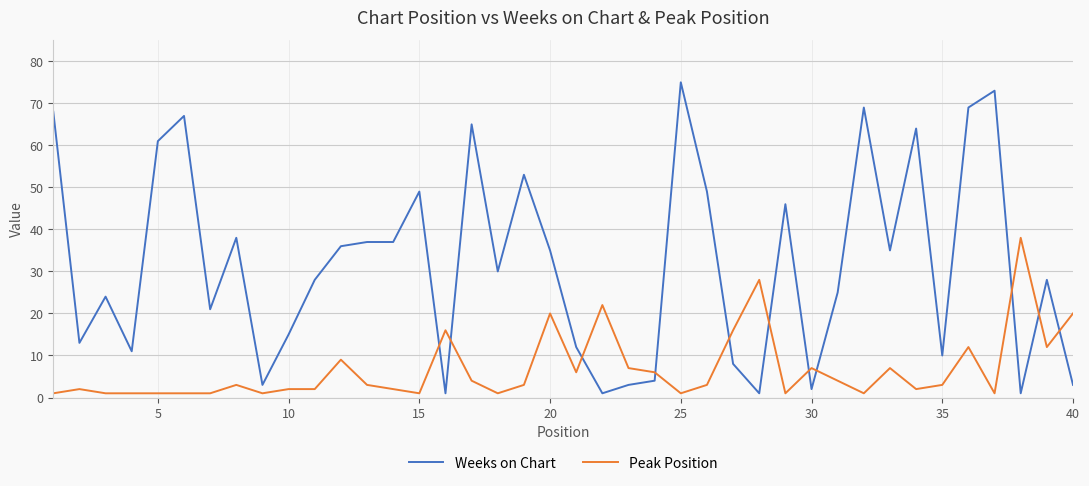

List the series in order of their peak value, highest first.

Weeks on Chart, Peak Position